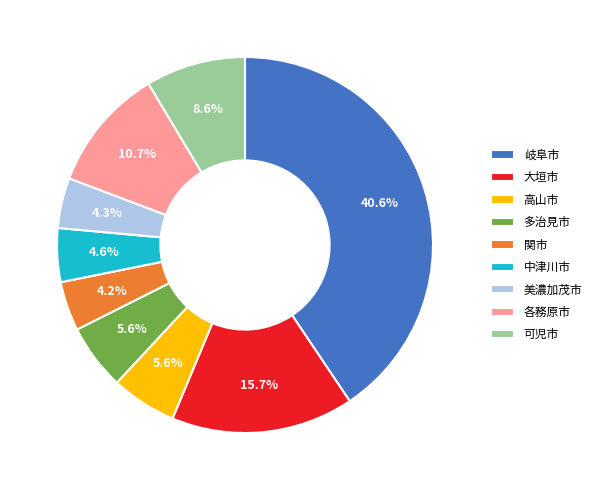

What percentage is the 大垣市 slice, to the nearest percent?

16%